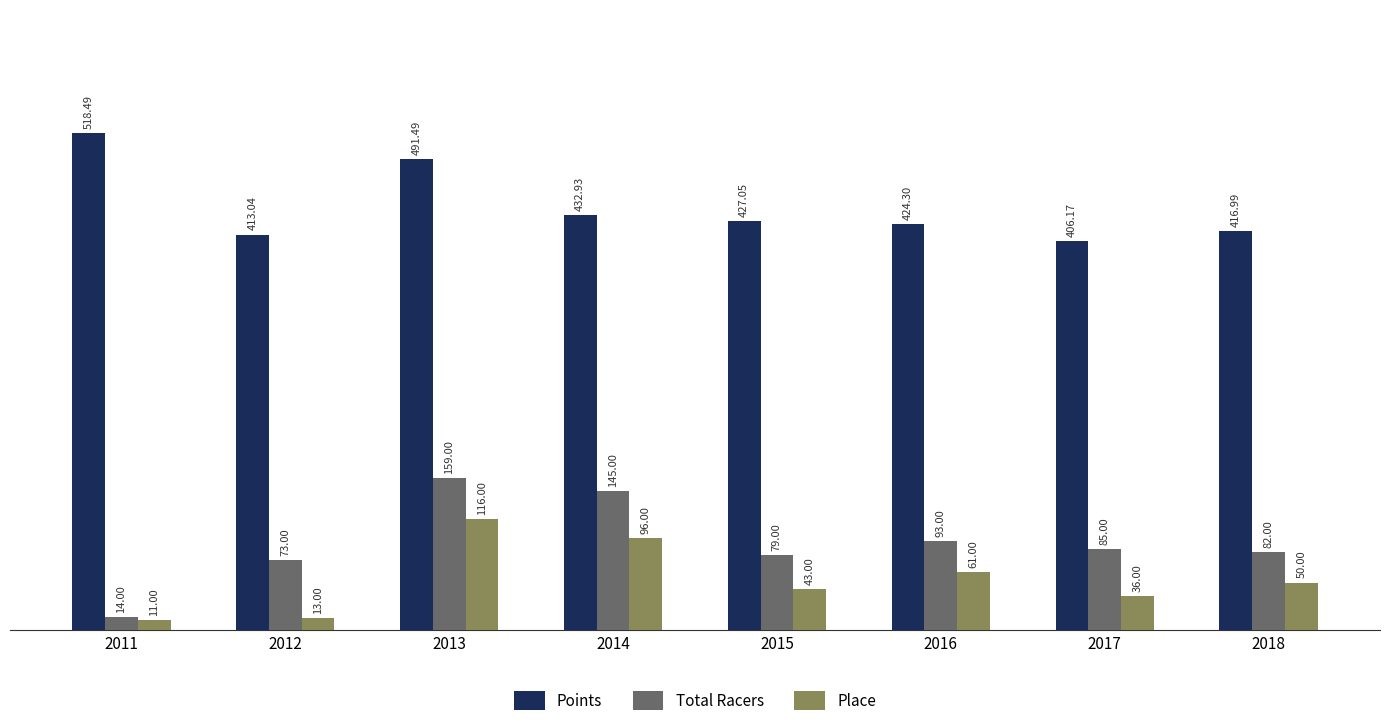

How many bars are there in each group?

3